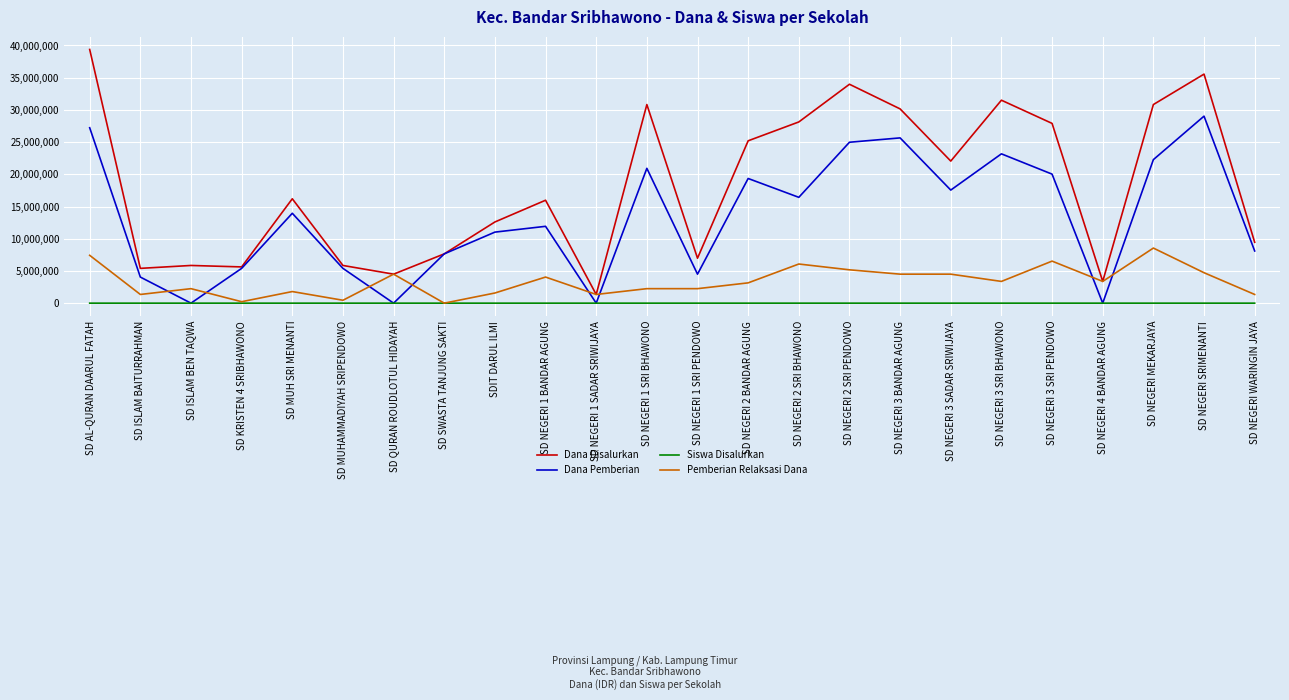

True or false: Dana Disalurkan has a value of 35550000 at SD NEGERI SRIMENANTI.

True